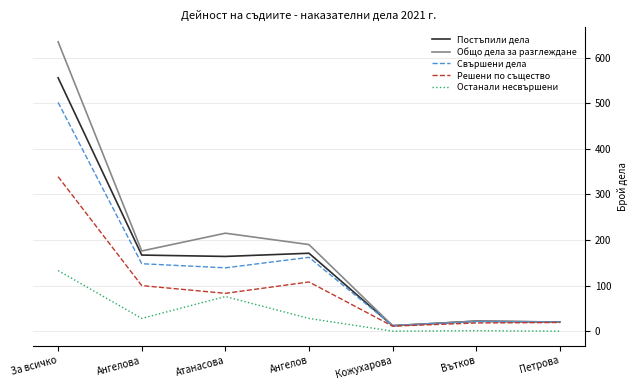

True or false: Останали несвършени and Свършени дела cross at least once.

False